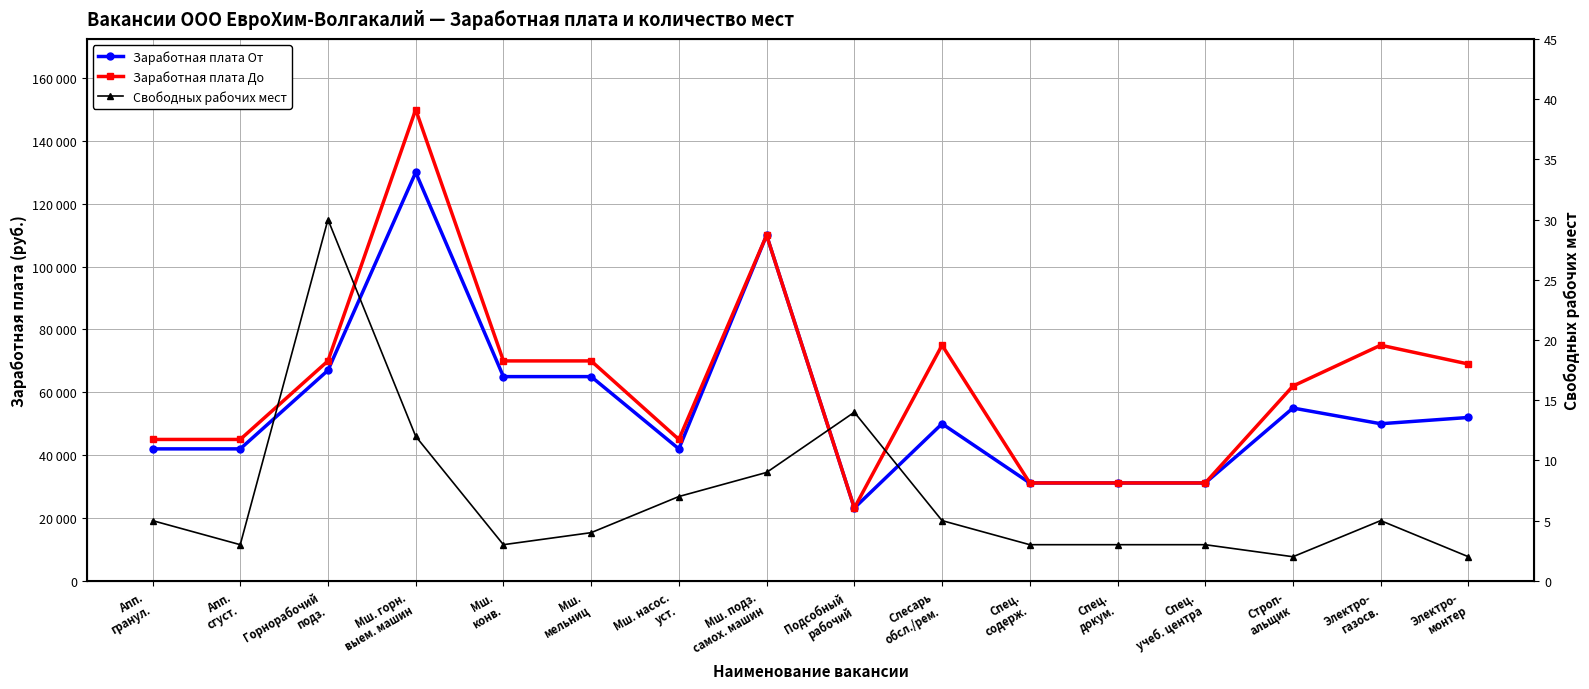

What is the total value across all series at Слесарь
обсл./рем.?

125005